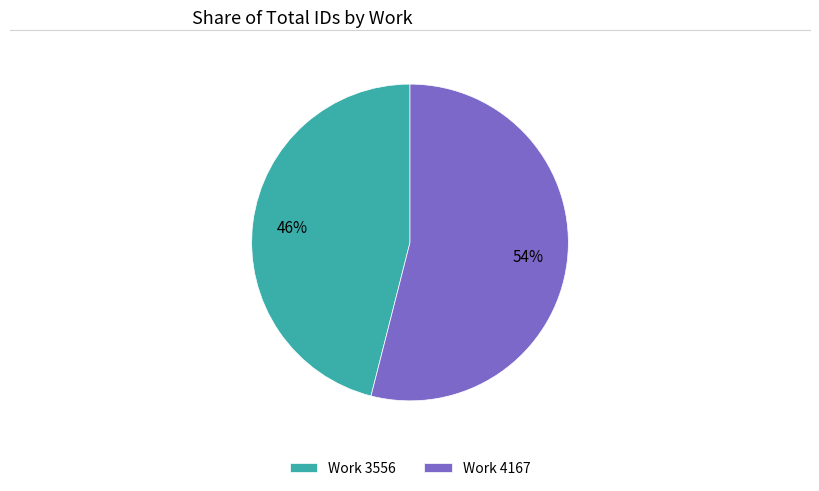

To the nearest percent, what is the difference between the largest and smallest slice percentages?

8%